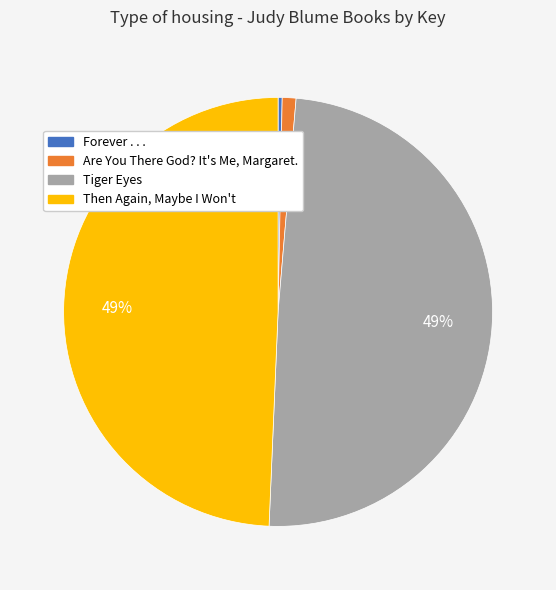

Between Are You There God? It's Me, Margaret. and Forever . . ., which is larger?

Are You There God? It's Me, Margaret.